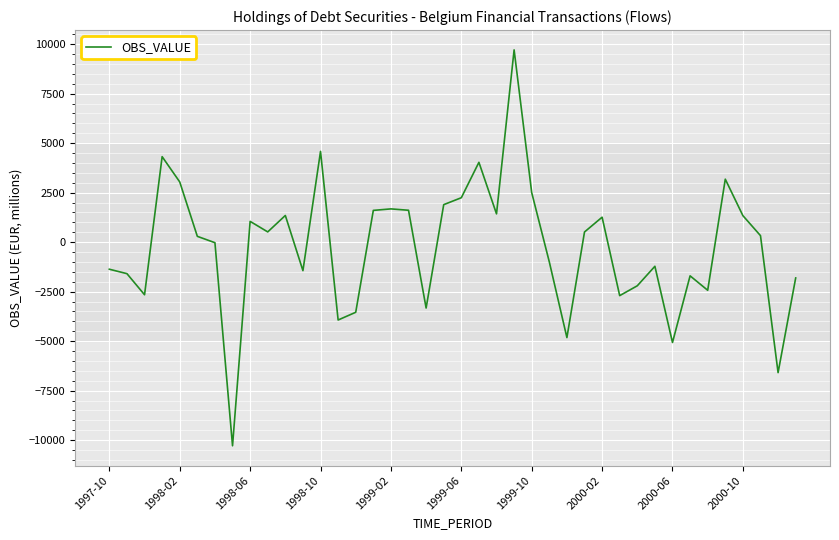

What is the smallest value displayed?

-10286.7